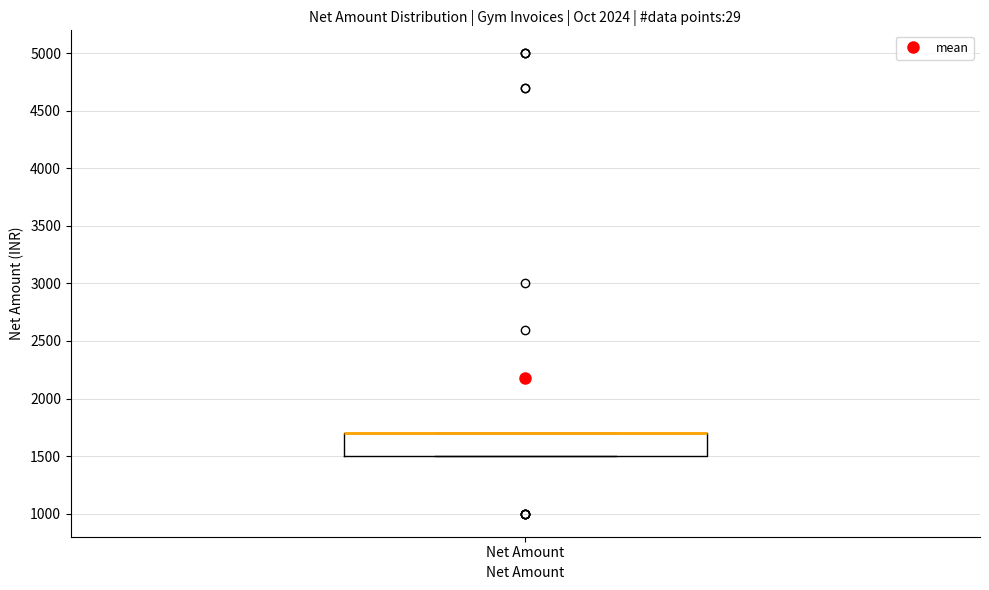

Read this box plot against the y-axis: the position of the median line, the range covered by the box, and the ends of both whiskers. The values are not printed on the chart, so give them approximately, as read against the axis.

median 1700 (drawn on the box's upper edge), box 1500 to 1700, whiskers 1500 to 1700